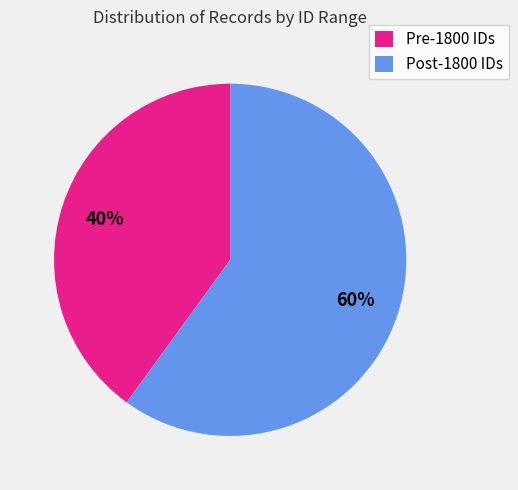

Count the number of slices in the pie.

2